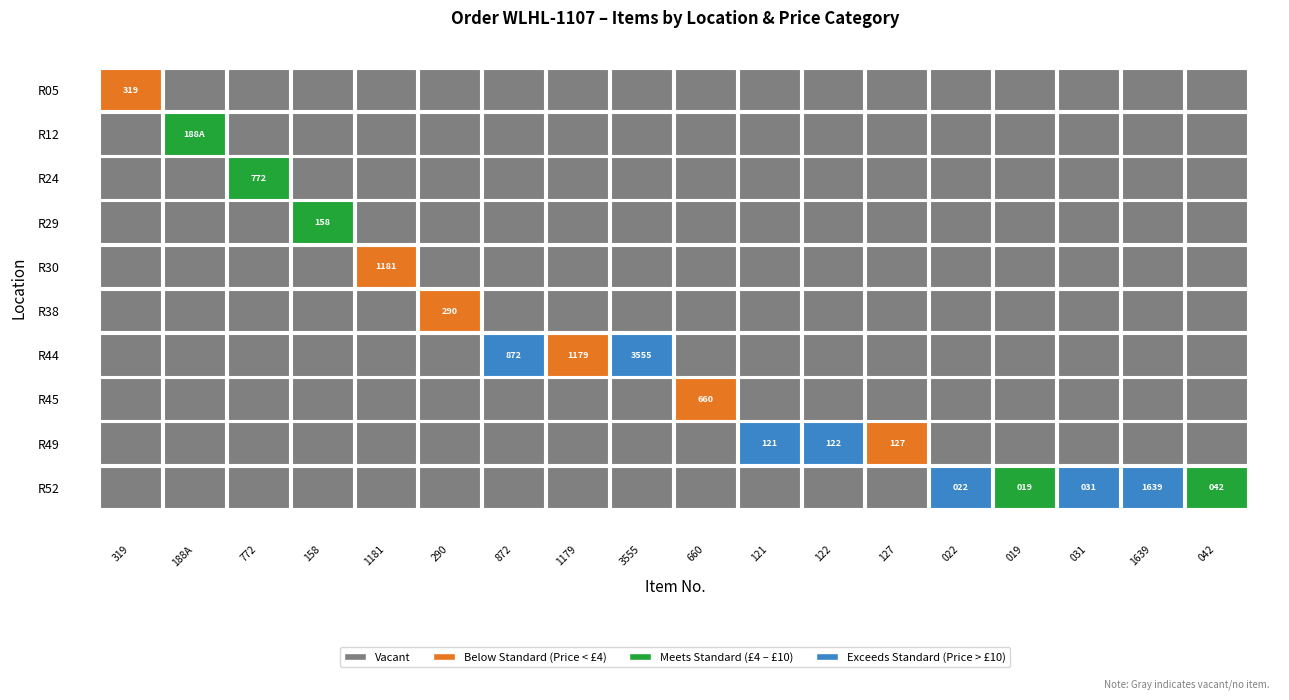

Between 0 and 1, which is larger?

1